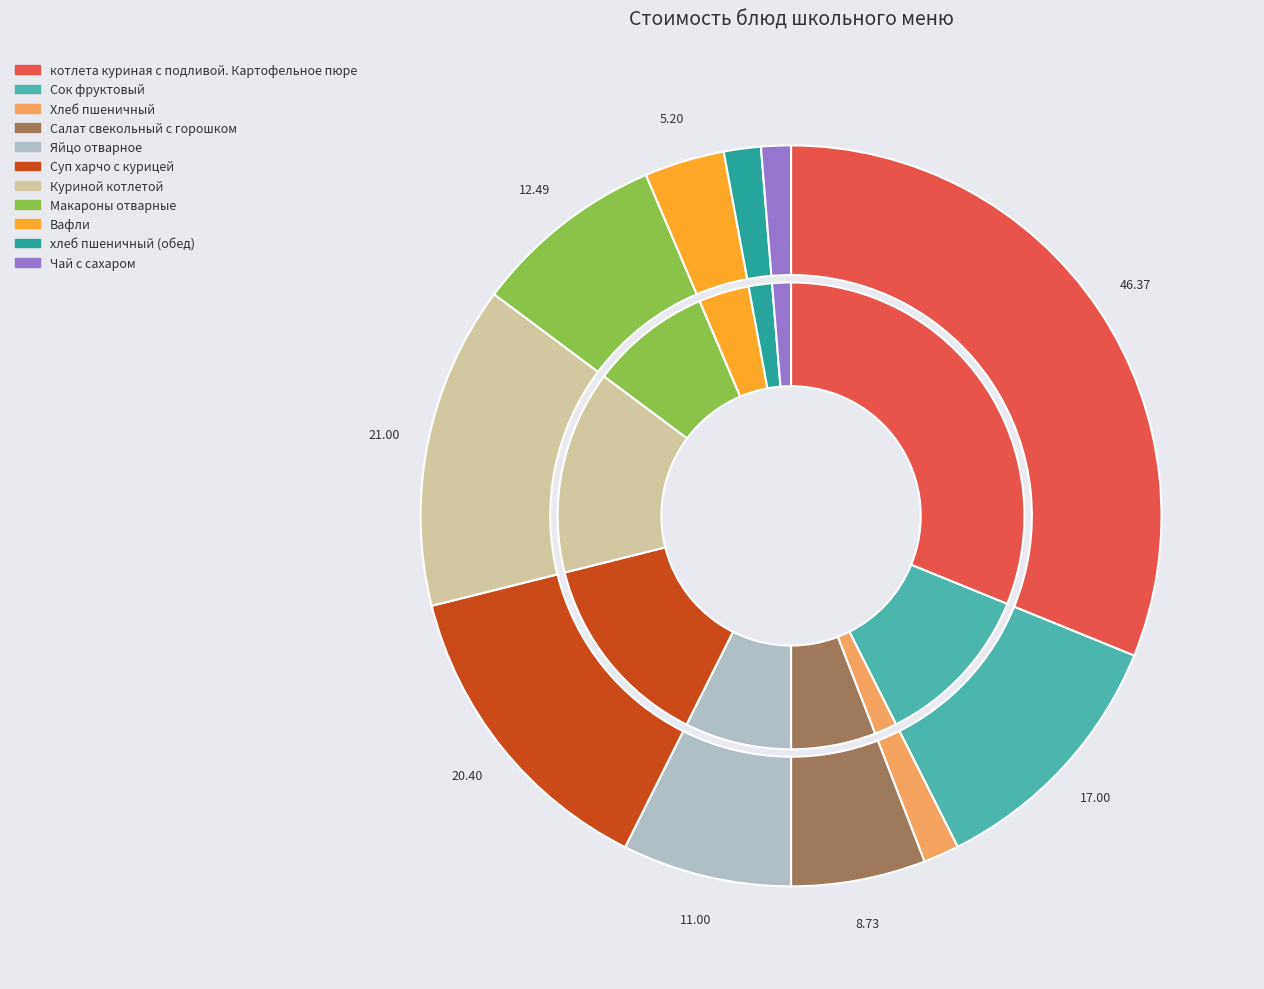

True or false: Суп харчо с курицей accounts for 14% of the total.

True